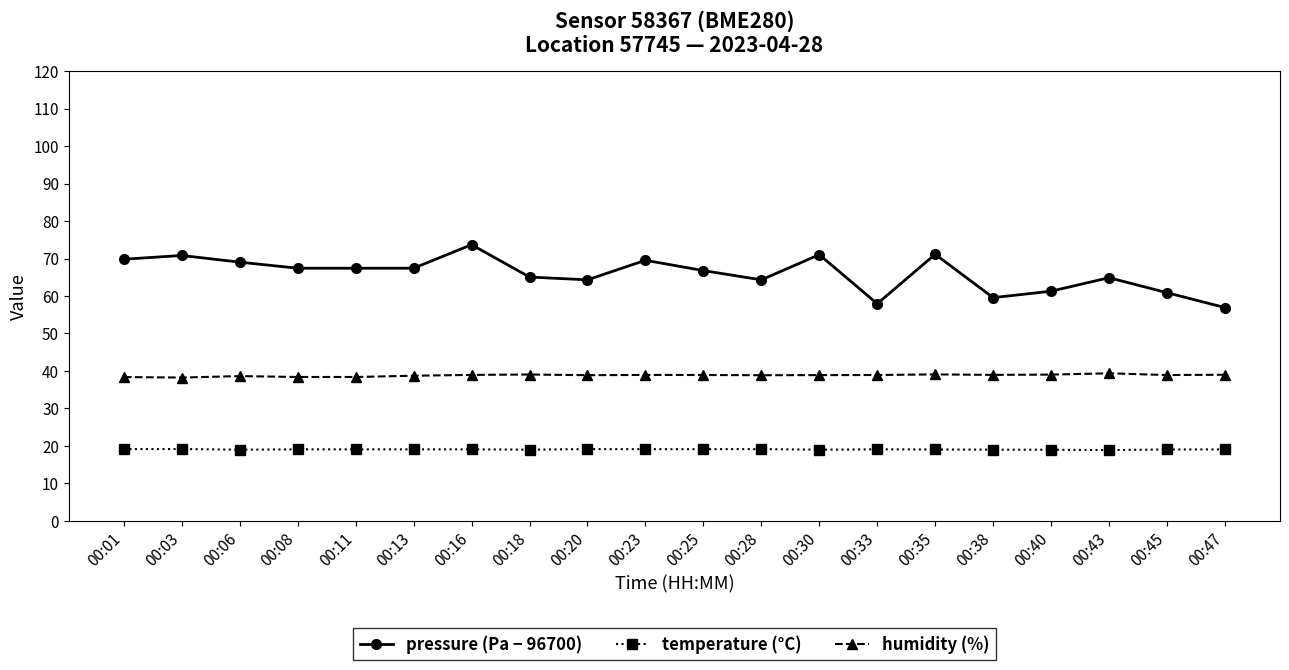

What is the value of the humidity (%) point at the 13th from the left?

38.9